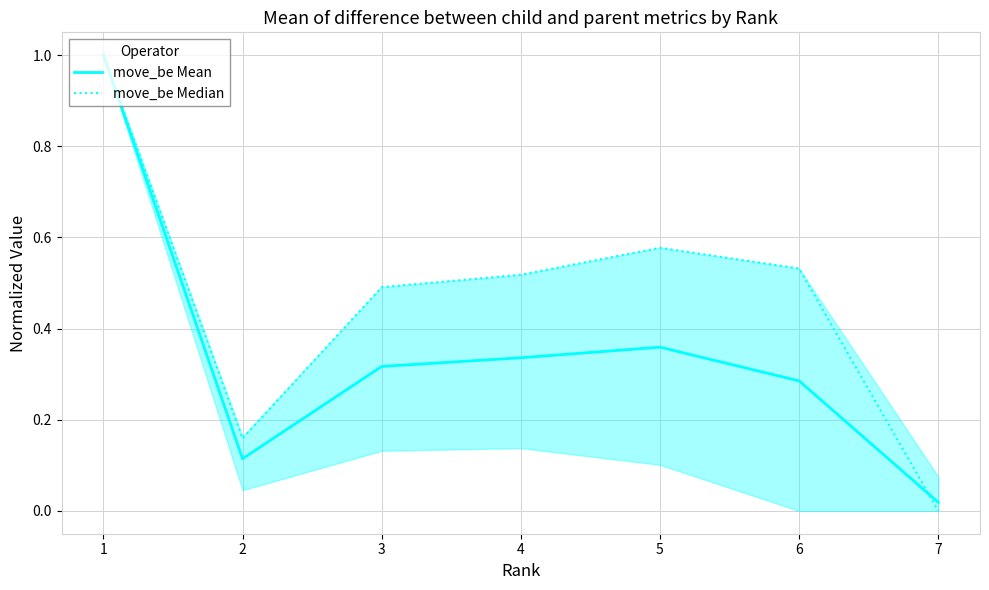

List the labels in order of move_be Median value, largest first.

1, 5, 6, 4, 3, 2, 7